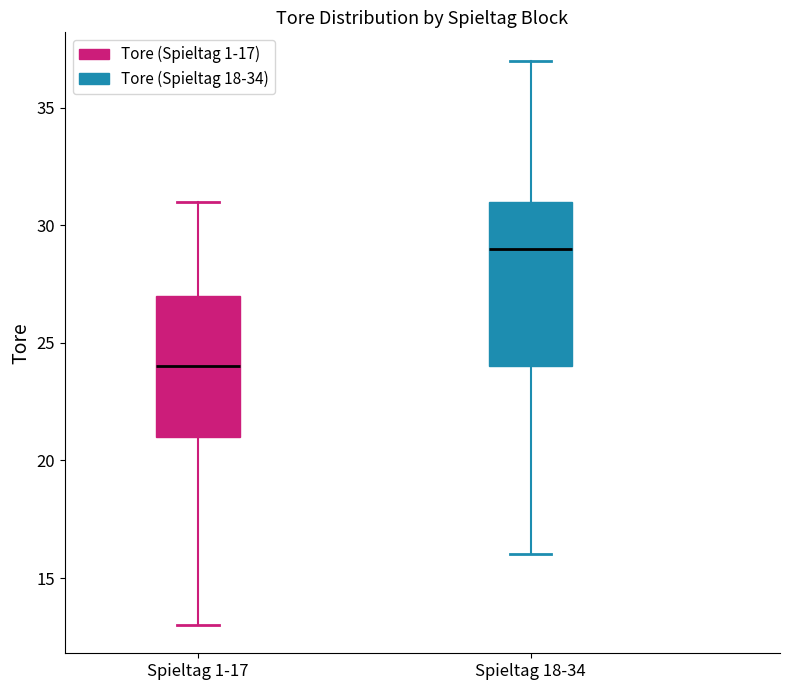

Where is the upper edge of the box for Spieltag 1-17 on the y-axis? The values are not printed on the chart, so give them approximately, as read against the axis.

27